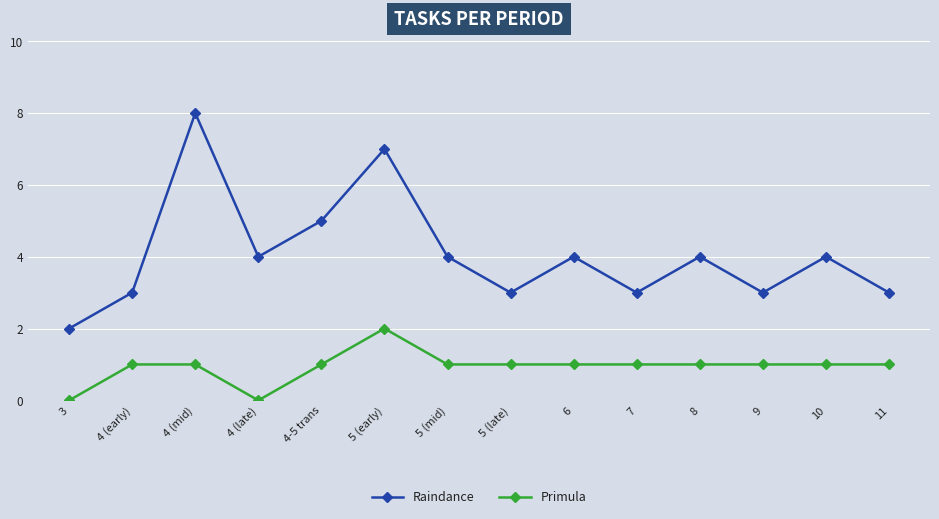

True or false: Primula and Raindance cross at least once.

False